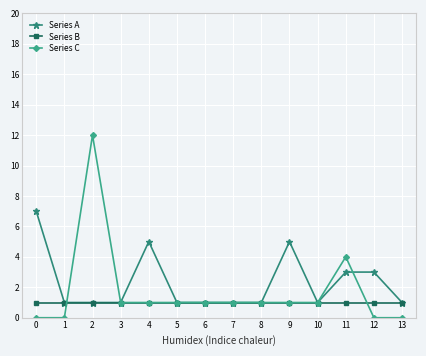

At 0, list the series in order from largest to smallest.

Series A, Series B, Series C